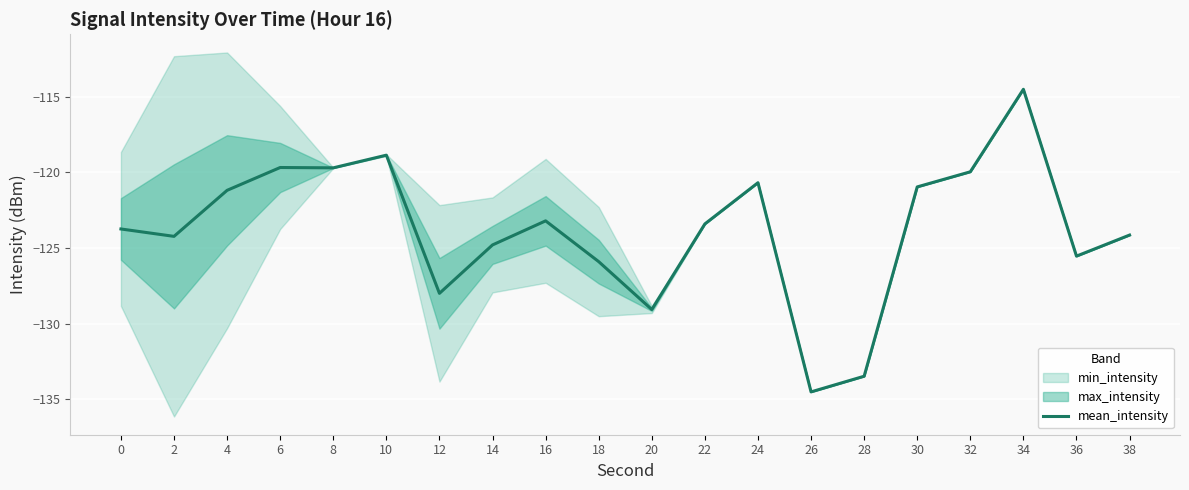

True or false: the data shows -124.2 at 2.

True